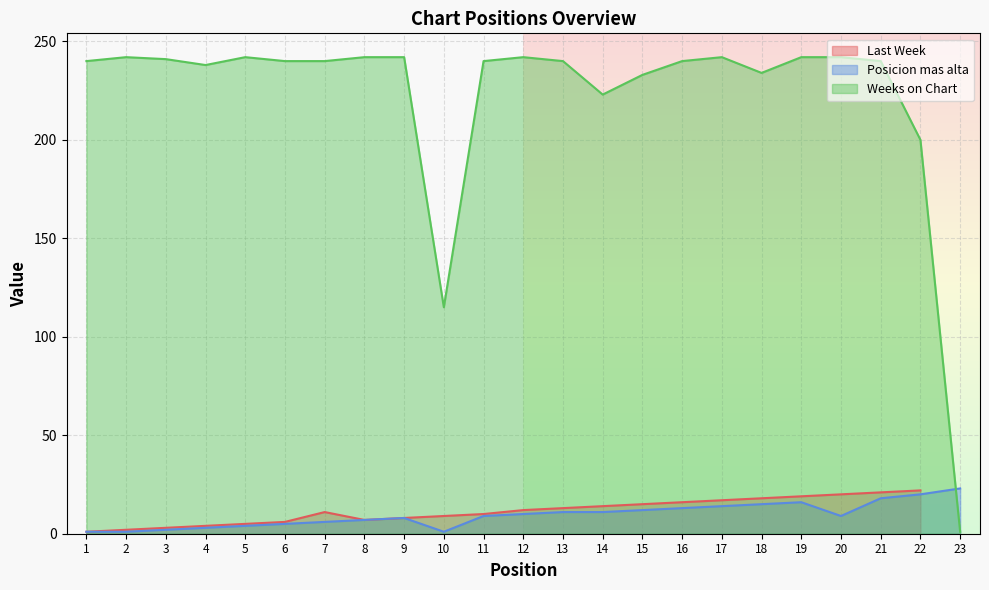

Between which two adjacent categories do Posicion mas alta and Weeks on Chart first intersect?

22 and 23